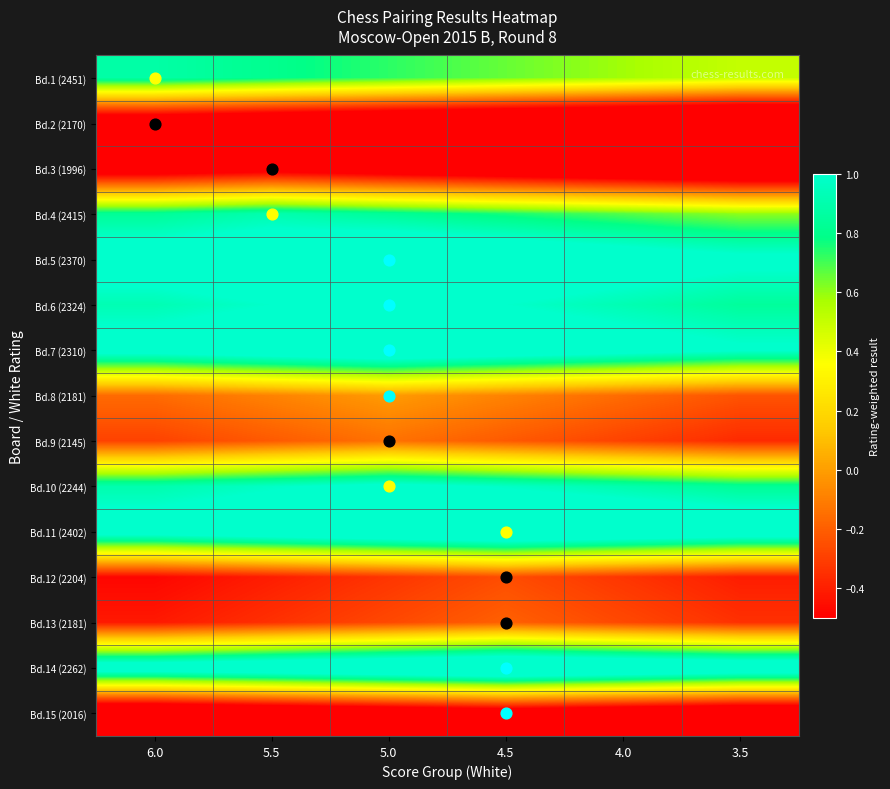

Reading right to left, list all the values displayed in this chart.

Bd.1 (2451): 3.5=0.5	4.0=0.6	4.5=0.7	5.0=0.7	5.5=0.8	6.0=0.9
Bd.2 (2170): 3.5=-1.2	4.0=-1.1	4.5=-1.0	5.0=-0.9	5.5=-0.9	6.0=-0.8
Bd.3 (1996): 3.5=-0.9	4.0=-0.8	4.5=-0.8	5.0=-0.7	5.5=-0.6	6.0=-0.7
Bd.4 (2415): 3.5=0.6	4.0=0.7	4.5=0.8	5.0=0.8	5.5=0.9	6.0=0.8
Bd.5 (2370): 3.5=1.0	4.0=1.1	4.5=1.2	5.0=1.3	5.5=1.2	6.0=1.1
Bd.6 (2324): 3.5=0.8	4.0=0.9	4.5=1.0	5.0=1.1	5.5=1.0	6.0=0.9
Bd.7 (2310): 3.5=1.0	4.0=1.1	4.5=1.2	5.0=1.2	5.5=1.2	6.0=1.1
Bd.8 (2181): 3.5=-0.2	4.0=-0.2	4.5=-0.1	5.0=-0.0	5.5=-0.1	6.0=-0.2
Bd.9 (2145): 3.5=-0.4	4.0=-0.3	4.5=-0.2	5.0=-0.1	5.5=-0.2	6.0=-0.3
Bd.10 (2244): 3.5=0.8	4.0=0.9	4.5=1.0	5.0=1.1	5.5=1.0	6.0=0.9
Bd.11 (2402): 3.5=1.2	4.0=1.3	4.5=1.3	5.0=1.3	5.5=1.2	6.0=1.1
Bd.12 (2204): 3.5=-0.4	4.0=-0.3	4.5=-0.3	5.0=-0.3	5.5=-0.4	6.0=-0.5
Bd.13 (2181): 3.5=-0.3	4.0=-0.3	4.5=-0.2	5.0=-0.3	5.5=-0.3	6.0=-0.4
Bd.14 (2262): 3.5=1.2	4.0=1.3	4.5=1.4	5.0=1.3	5.5=1.2	6.0=1.2
Bd.15 (2016): 3.5=-0.9	4.0=-0.8	4.5=-0.7	5.0=-0.8	5.5=-0.9	6.0=-0.9